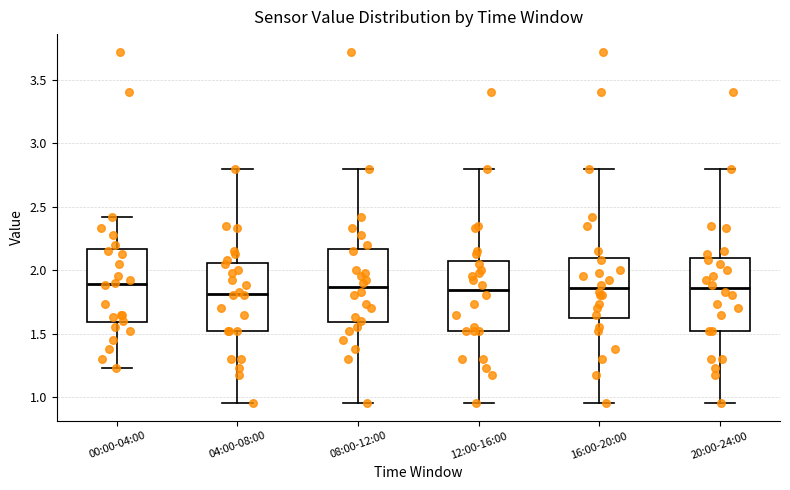

Where is the lower edge of the box for 20:00-24:00 on the y-axis? The values are not printed on the chart, so give them approximately, as read against the axis.

1.50